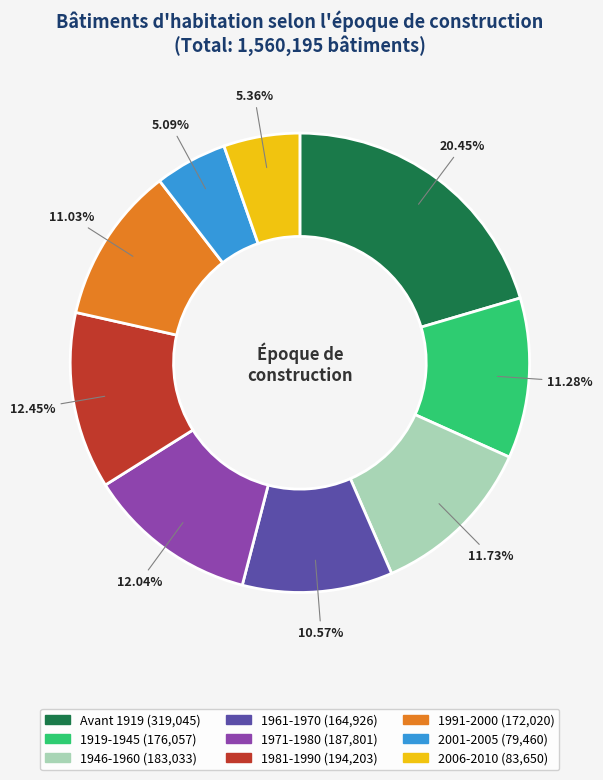

Combined, do 2006-2010 and 1919-1945 account for over 50%?

No